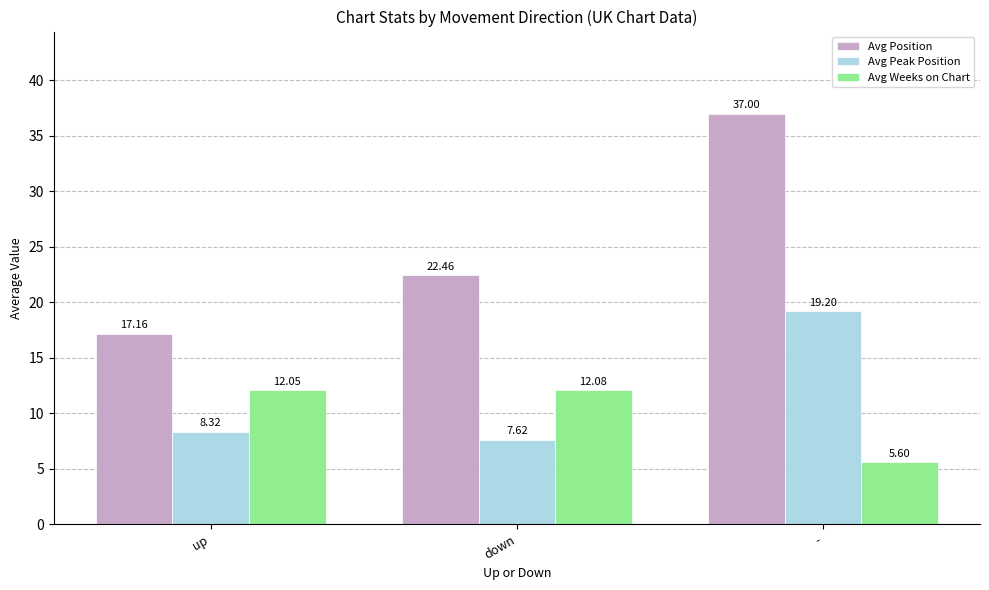

What is the total value across all series at -?

61.8